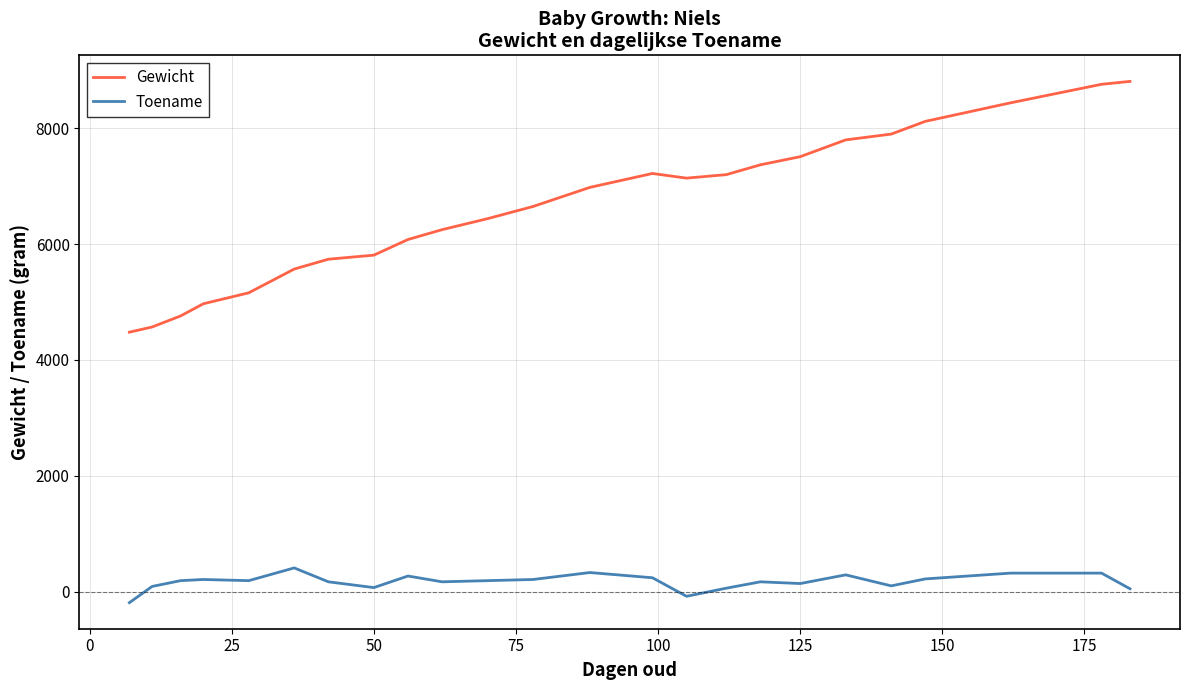

Does the chart display data point markers on the line(s)?

No